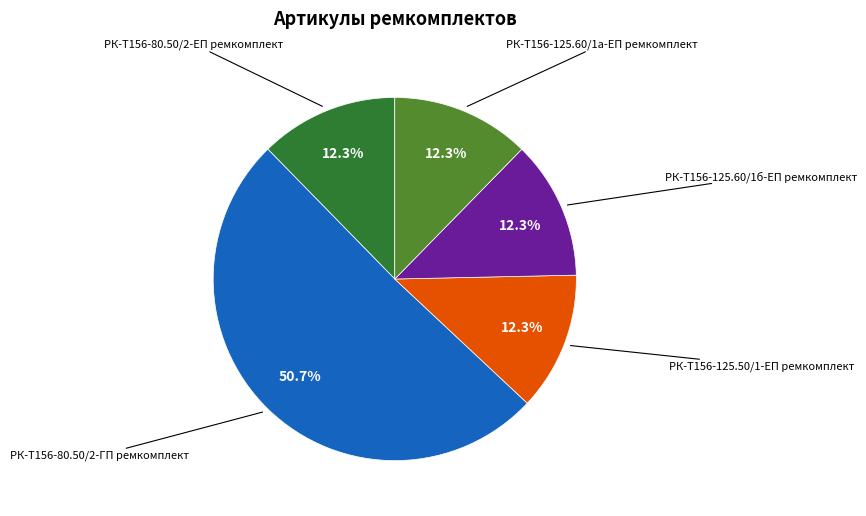

Is there a majority slice in this chart?

Yes